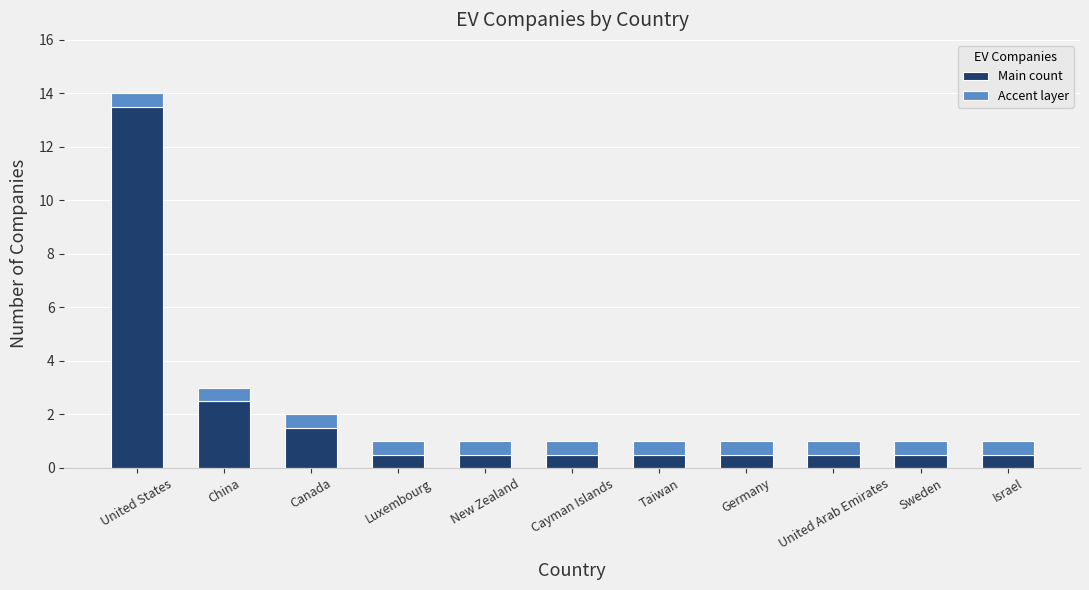

At which label does Main count reach its peak?

United States